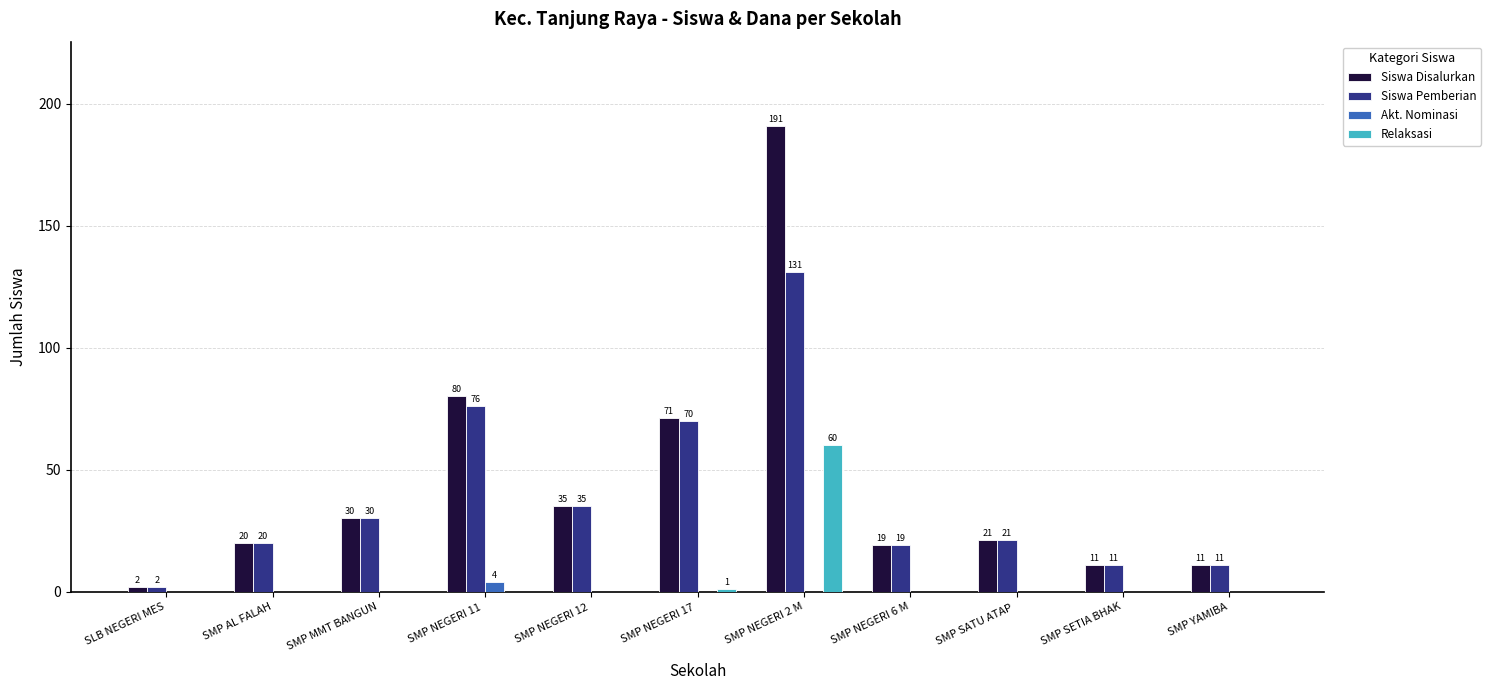

What is the sum of all Siswa Pemberian values?

426